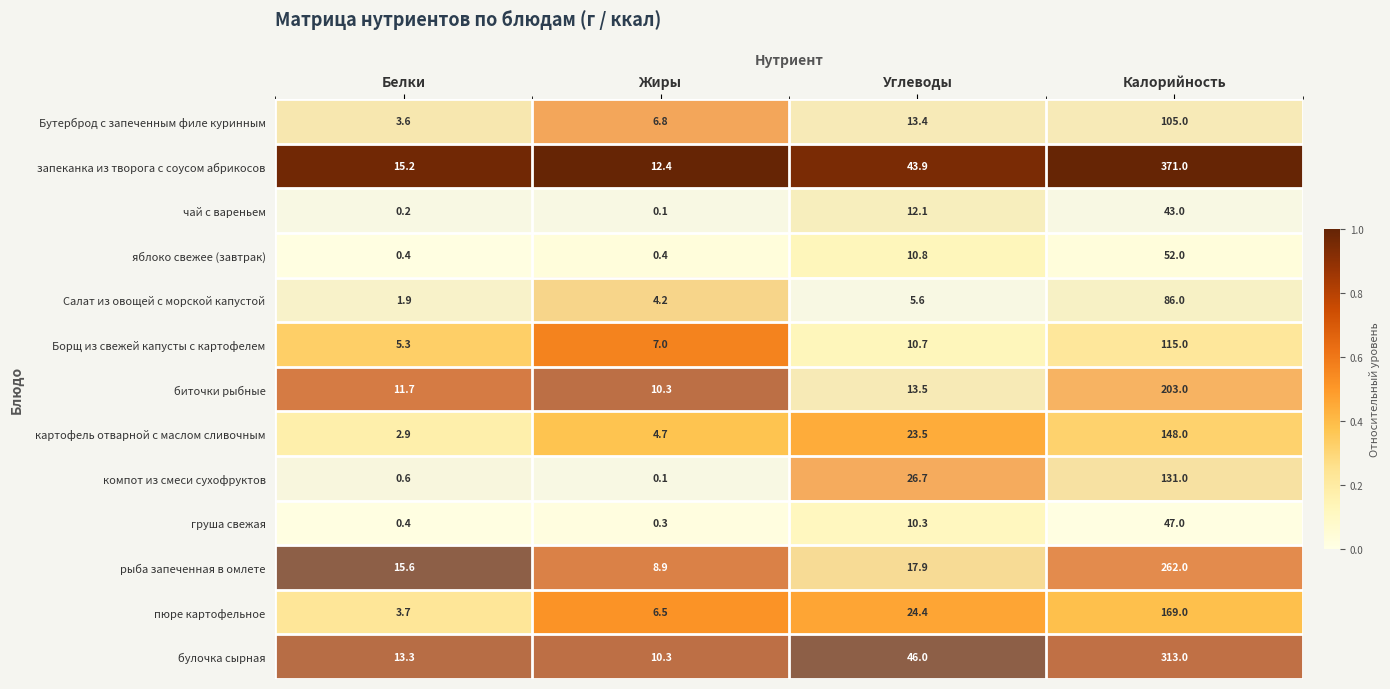

Is it true that Борщ из свежей капусты с картофелем equals 11.3 at Жиры?

False